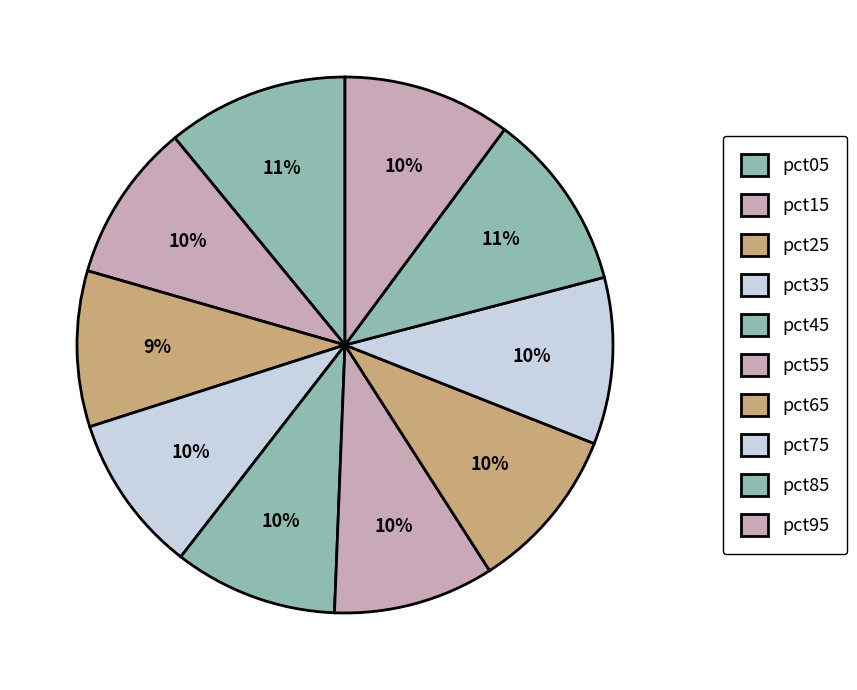

To the nearest percent, what portion does pct95 represent?

10%